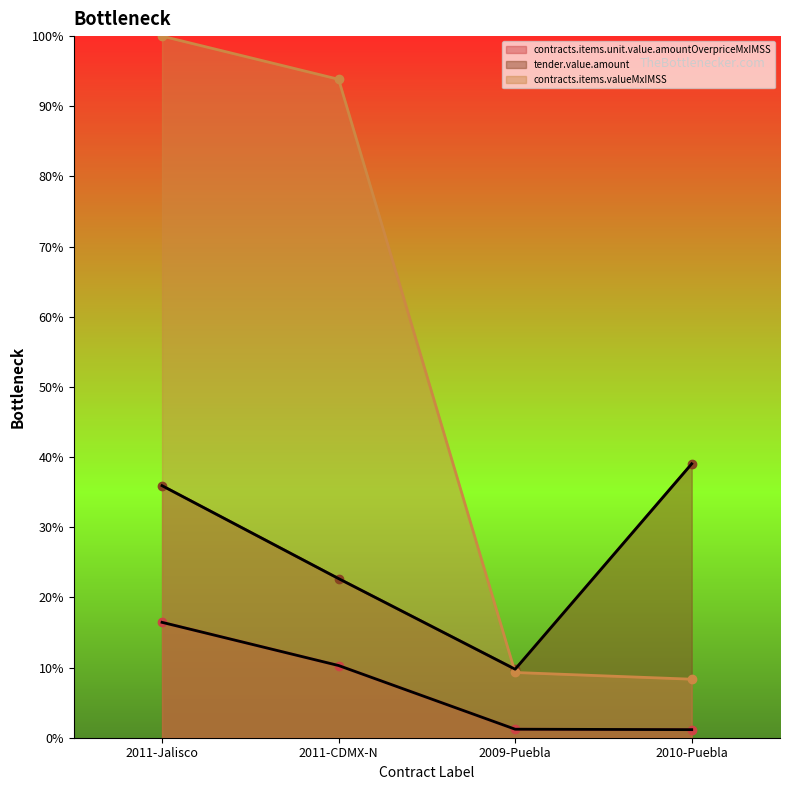

Which category has the lowest value in the tender.value.amount series?

2009-Puebla